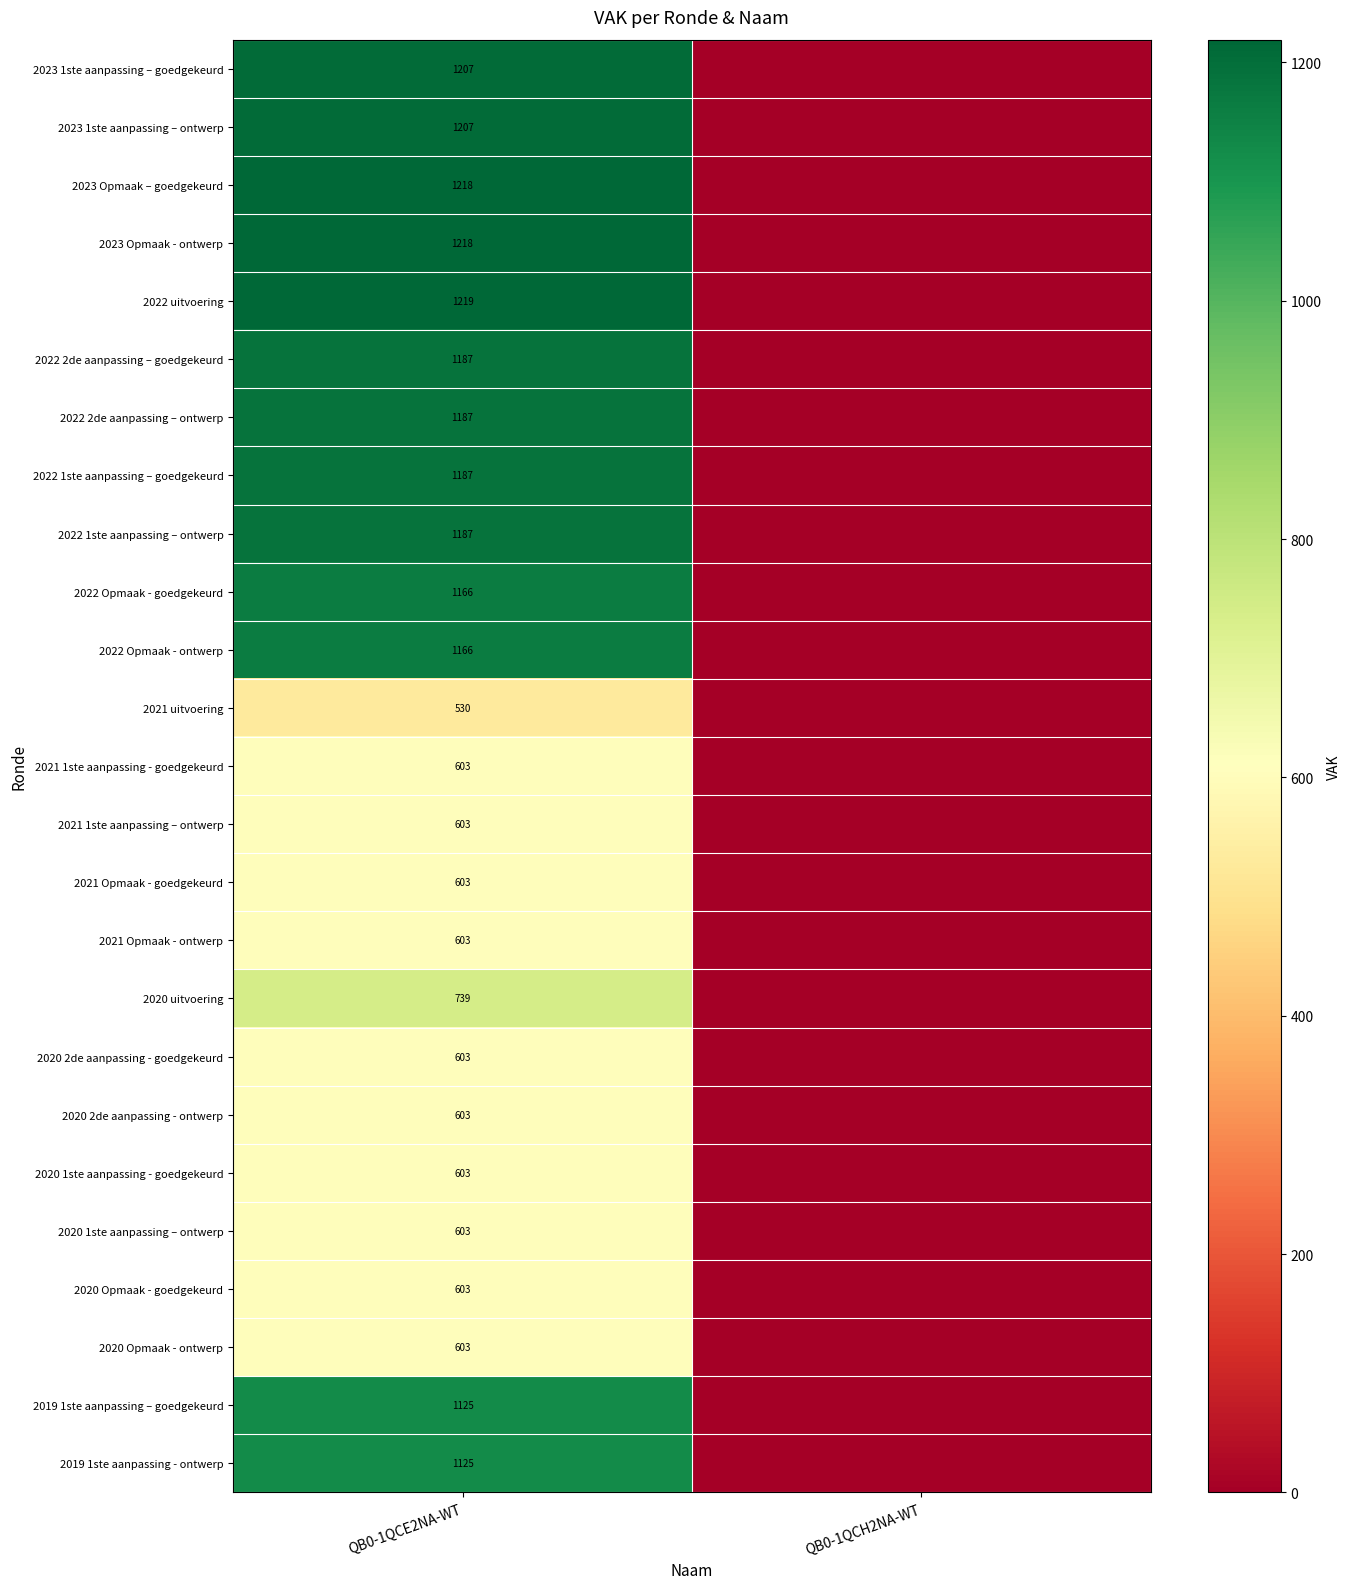

The value of 2020 2de aanpassing - goedgekeurd at QB0-1QCE2NA-WT is 1060. True or false?

False